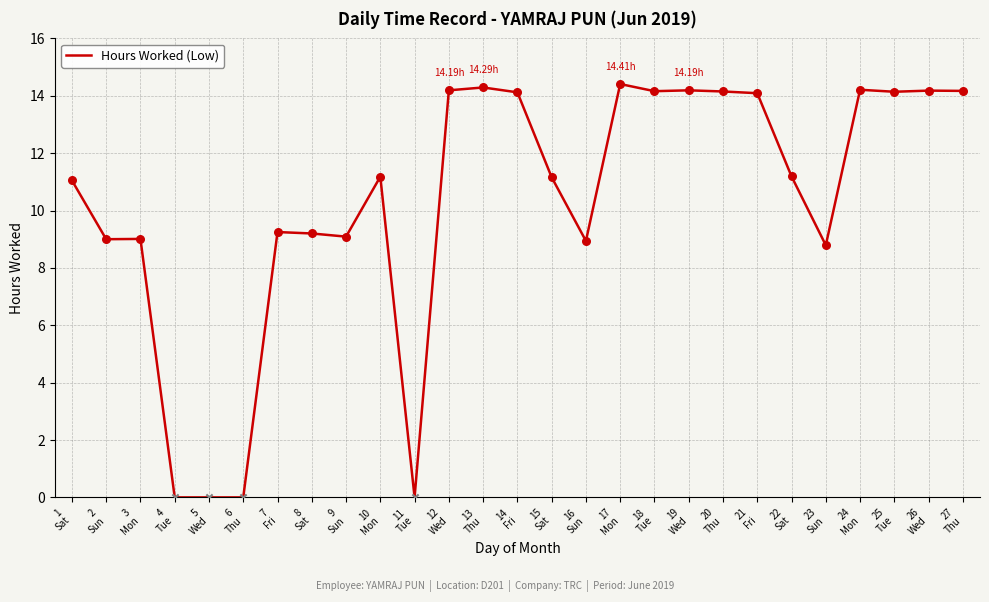

What is the ratio of the value at 15
Sat to the value at 12
Wed?

0.8